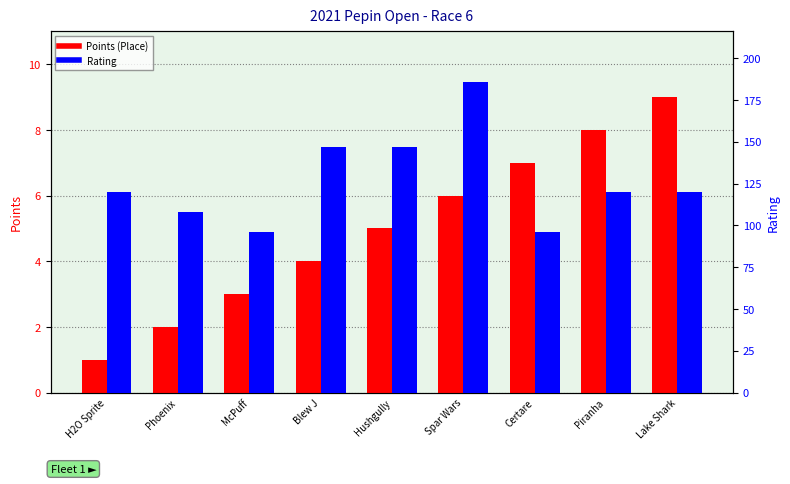

What is the greatest value displayed?

186